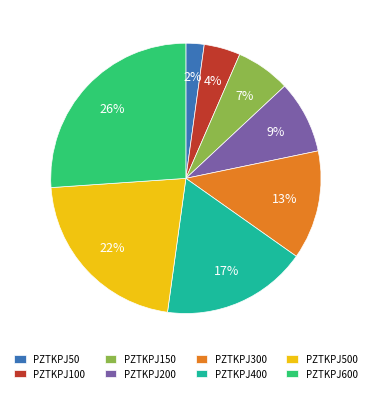

Which has a higher value, PZTKPJ600 or PZTKPJ200?

PZTKPJ600